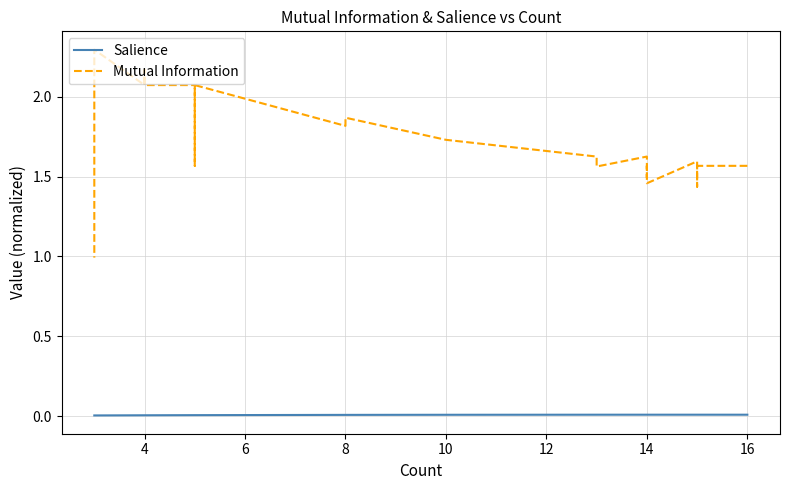

True or false: Salience and Mutual Information intersect in this chart.

False